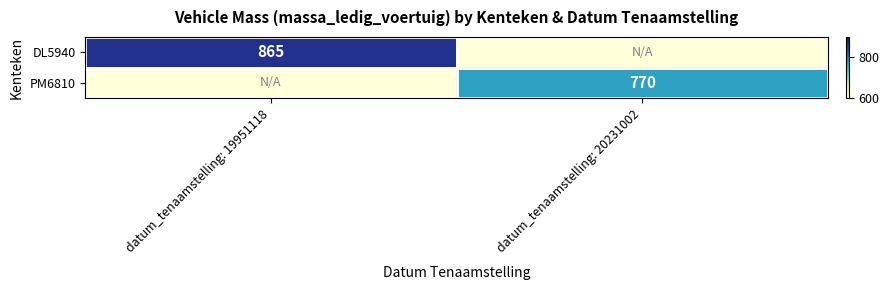

Is it true that PM6810 equals 195 at datum_tenaamstelling: 20231002?

False